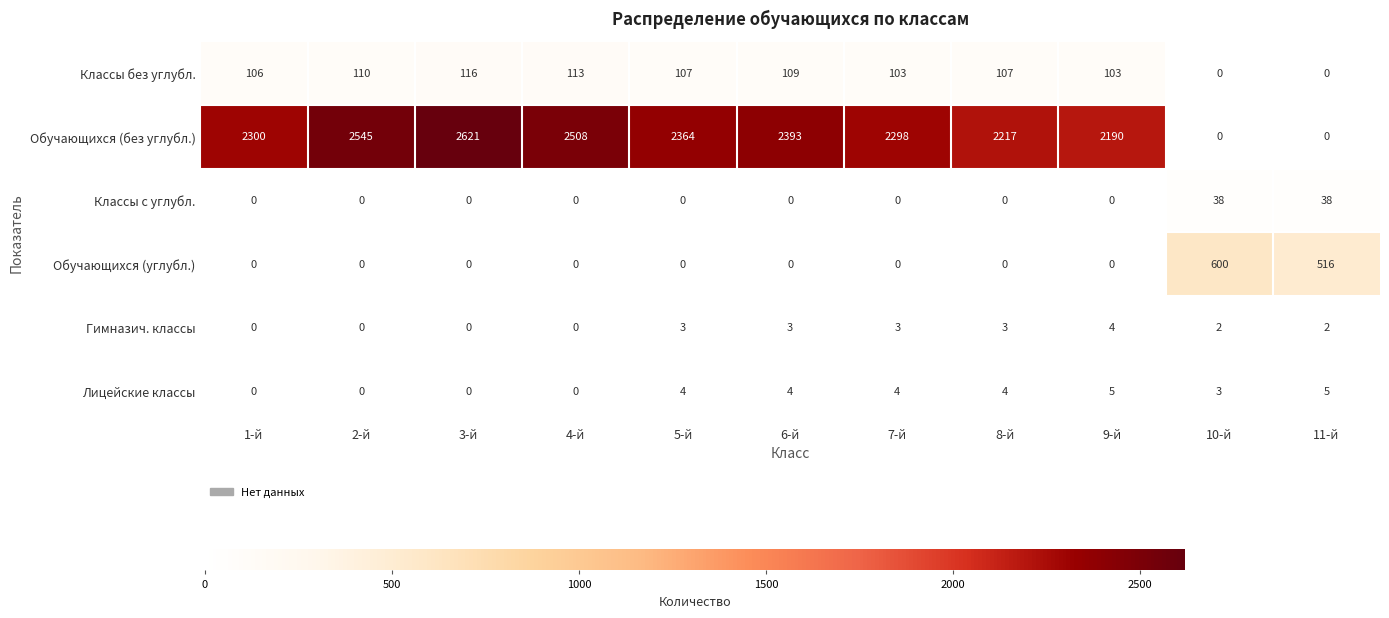

What is the total value across all series at 9-й?

2302